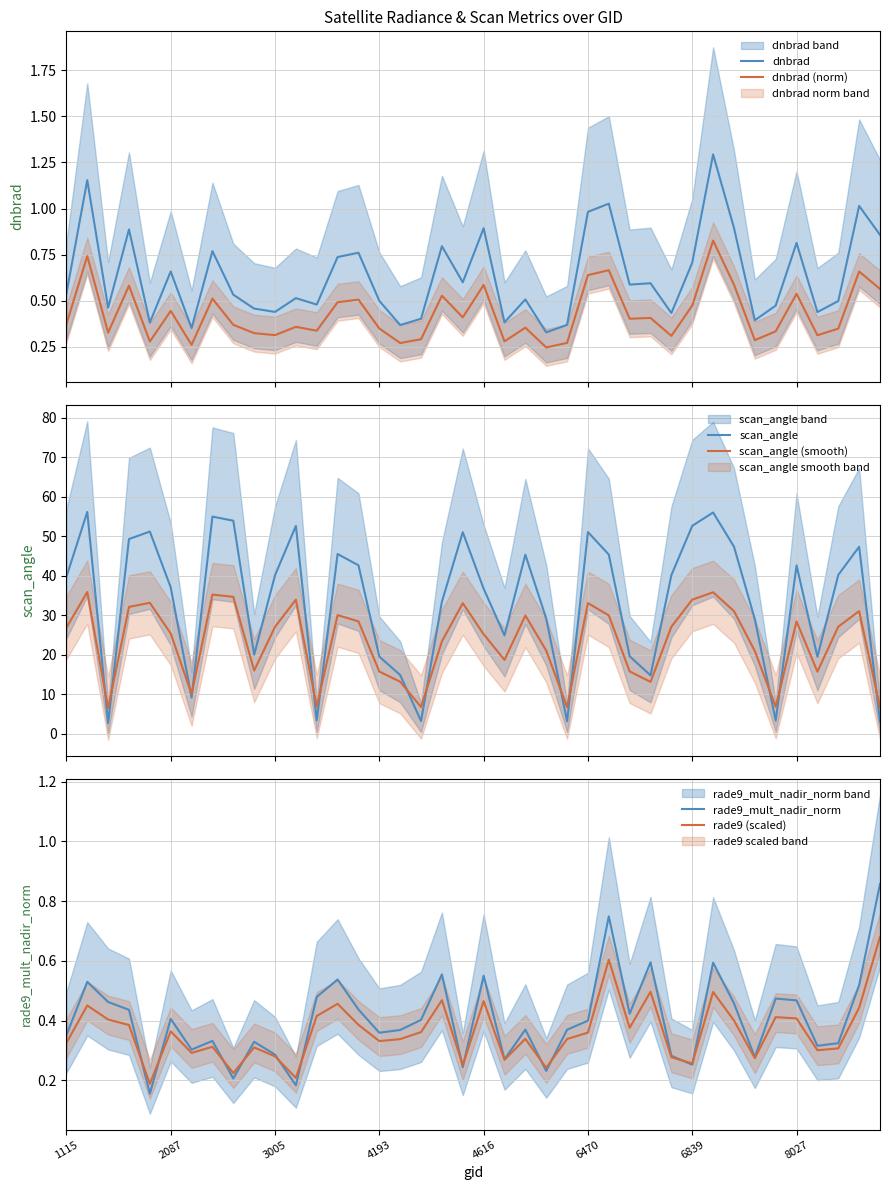

What is the total value across all series at 26?

78.3